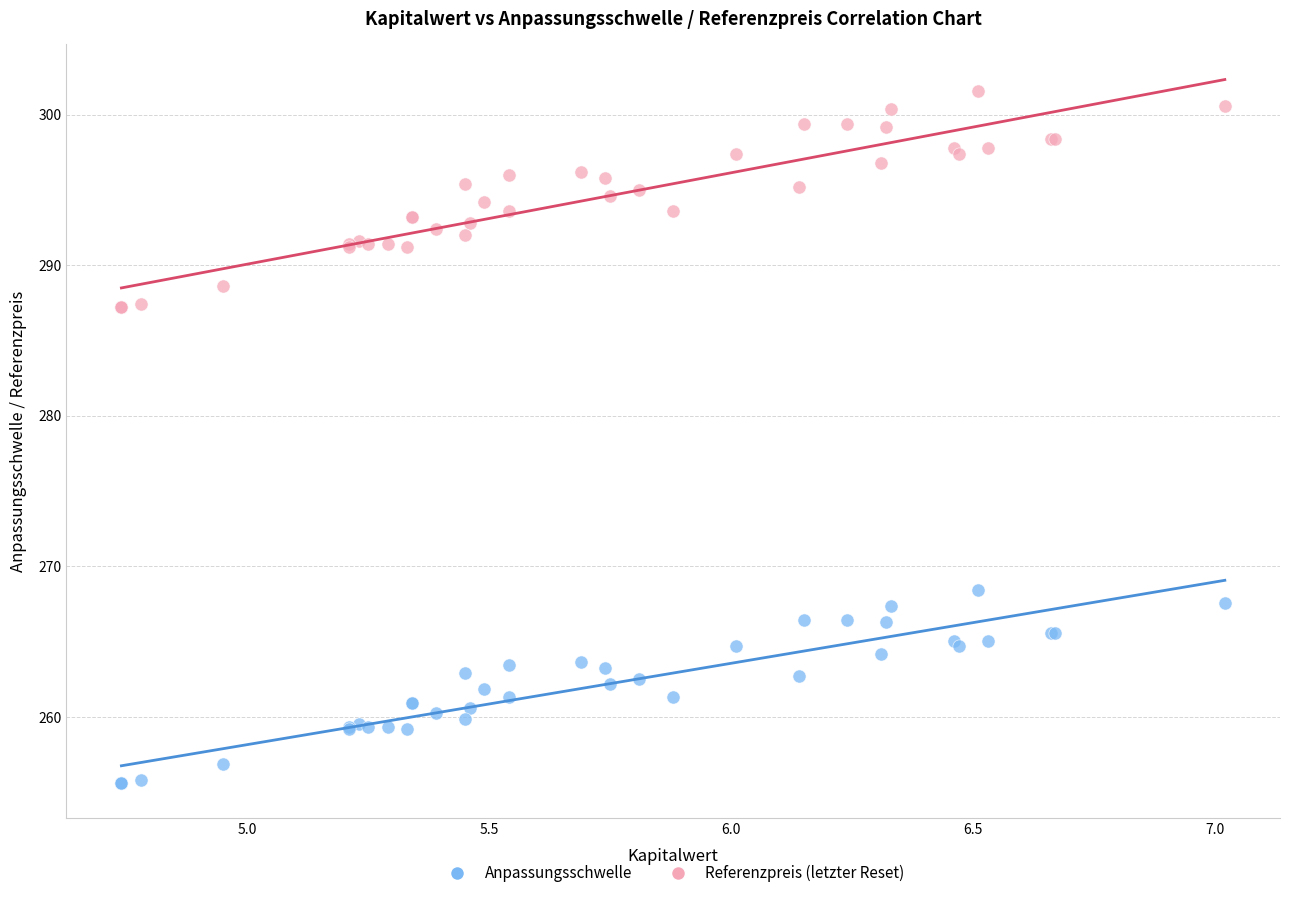

Which series has the largest Y range (max minus min)?

Referenzpreis (letzter Reset)